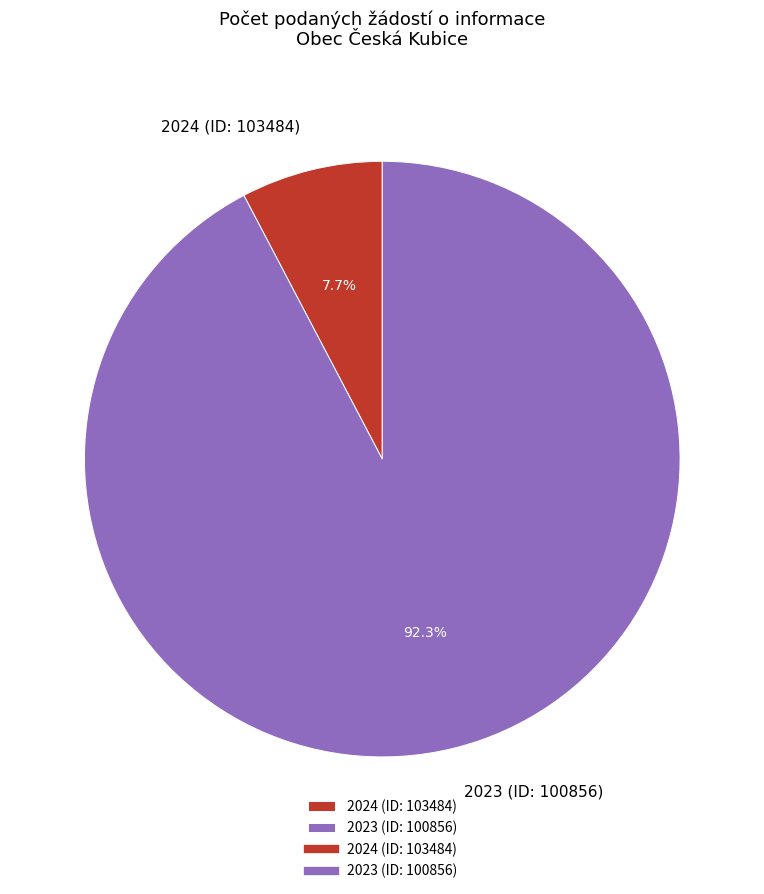

Is 2023 (ID: 100856) the majority of the pie?

Yes